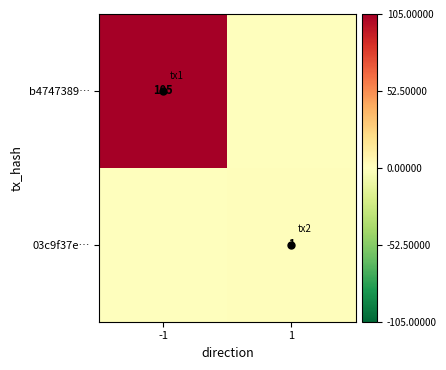

List the series in order of their peak value, lowest first.

03c9f37e…, b4747389…